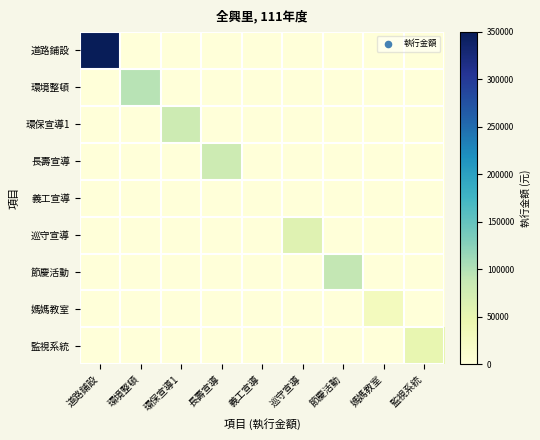

At how many categories does at least one series exceed 179347?

1